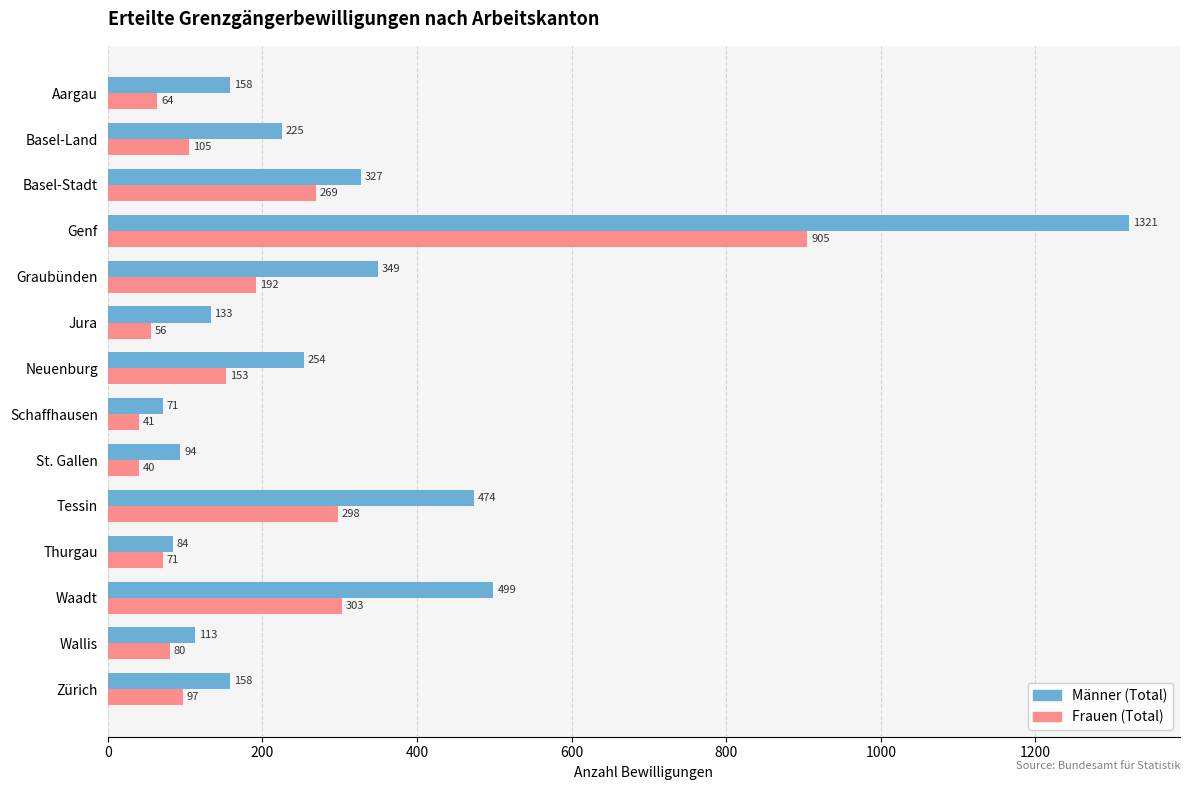

Between Aargau and Jura, which series saw the biggest shift?

Männer (Total)